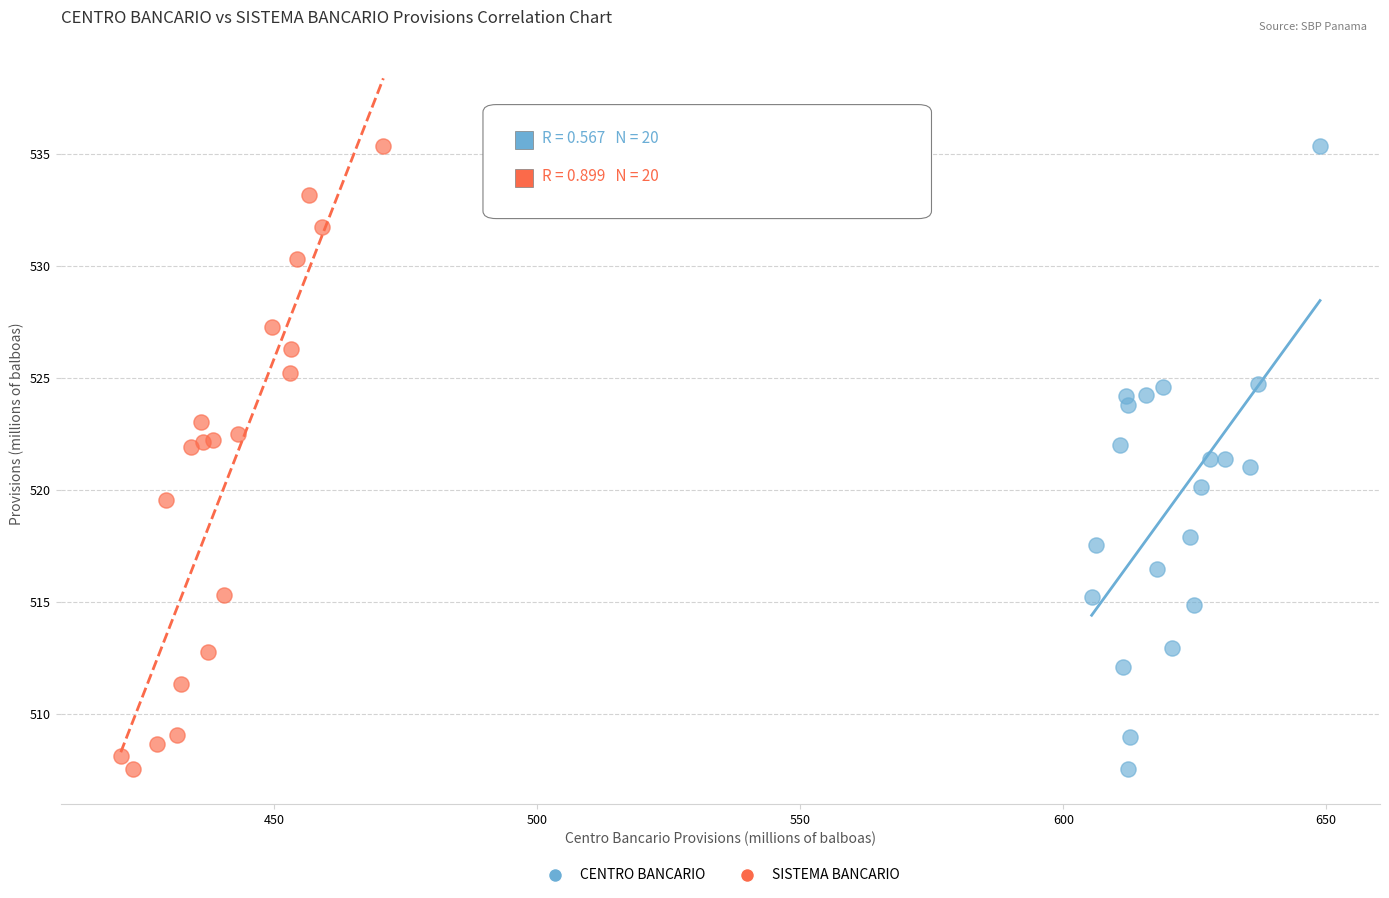

What are all the series names shown in the legend?

CENTRO BANCARIO, SISTEMA BANCARIO